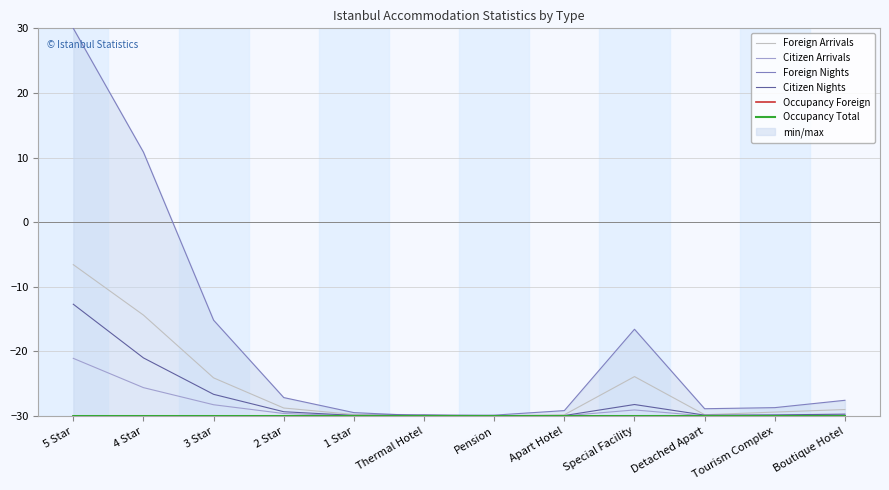

What is the sum of all Citizen Nights values?

-326.8